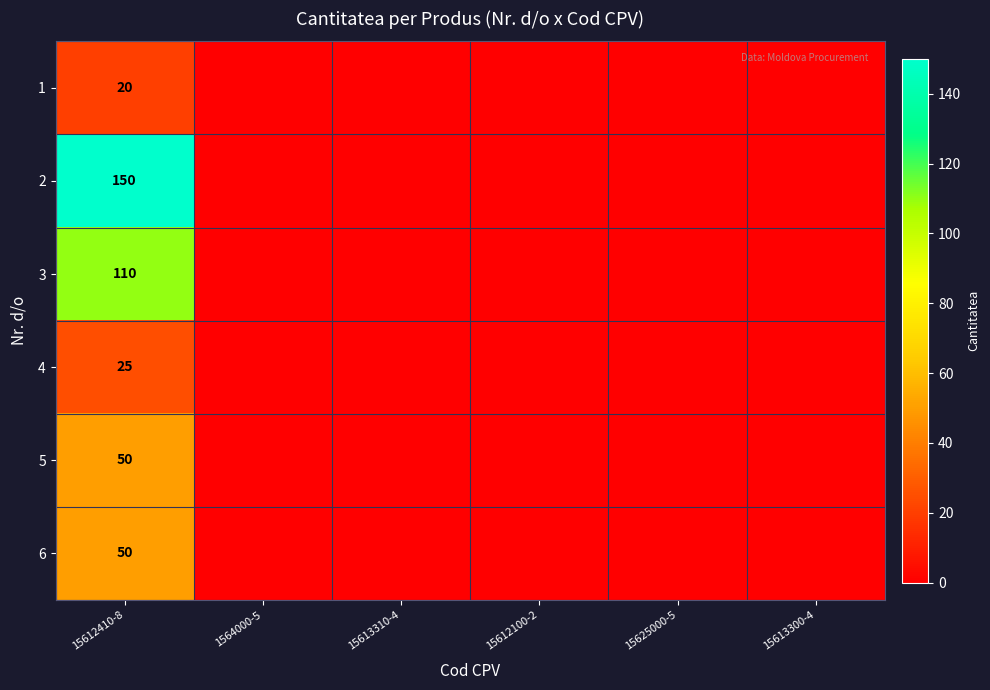

Is it true that 6 equals 11 at 15612410-8?

False